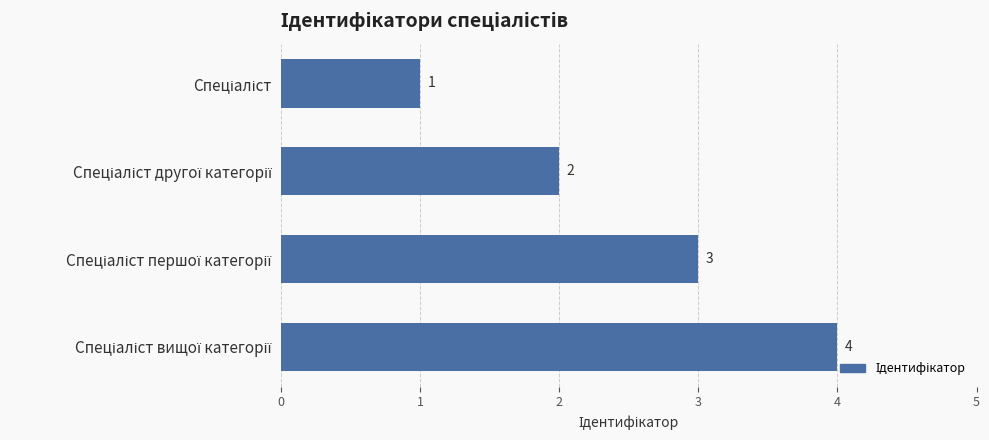

What is the difference between the maximum and minimum values?

3